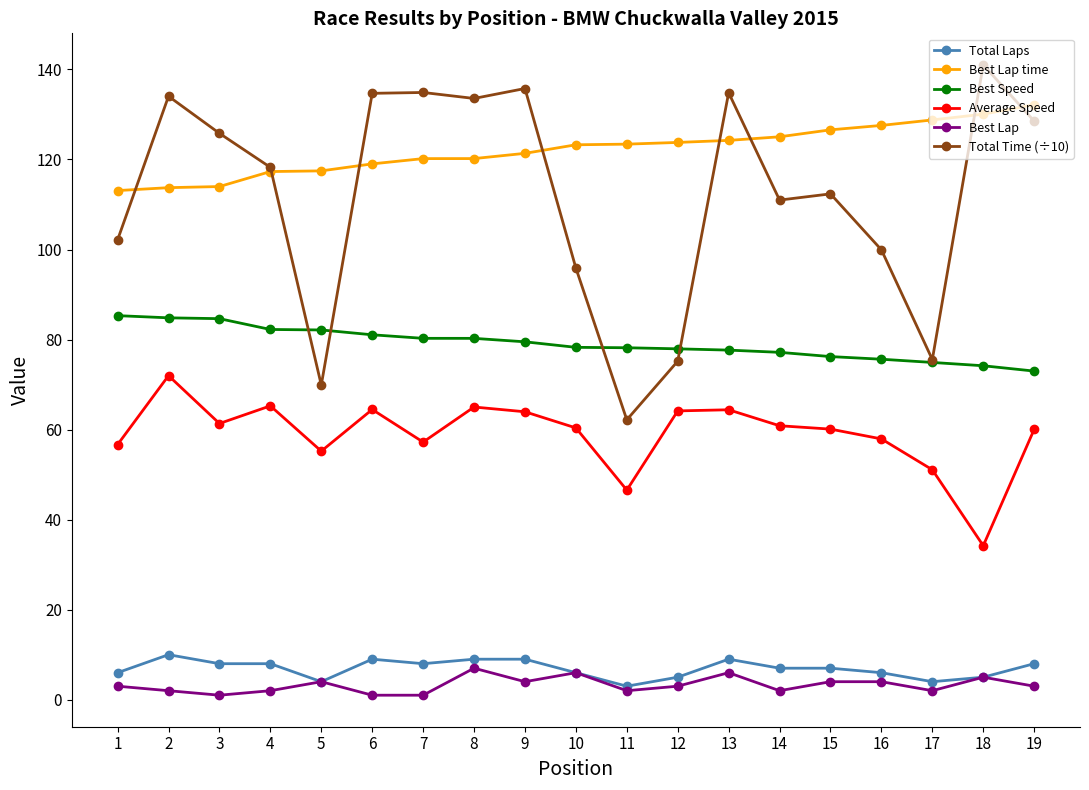

What is the smallest value displayed?

1.0